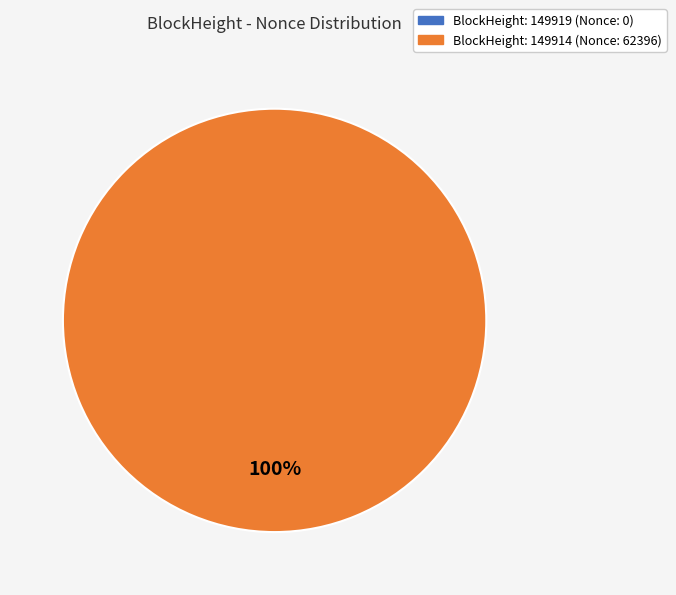

Rank the categories by value from lowest to highest.

149919, 149914